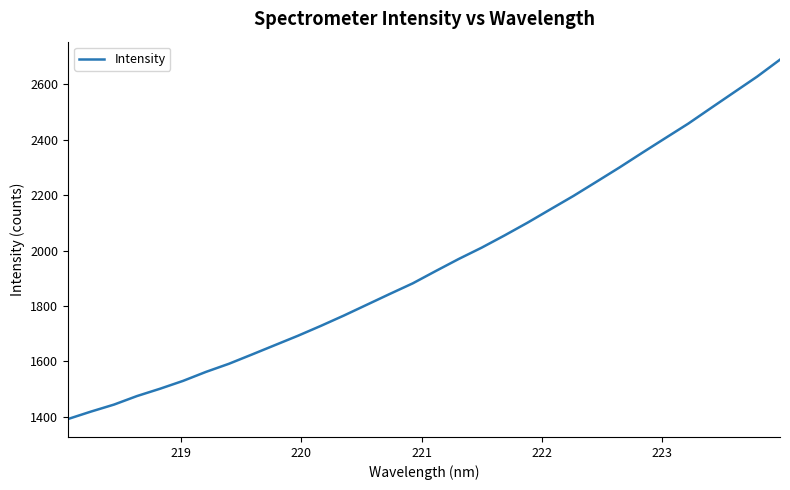

What is the difference between the maximum and minimum values?

1297.4